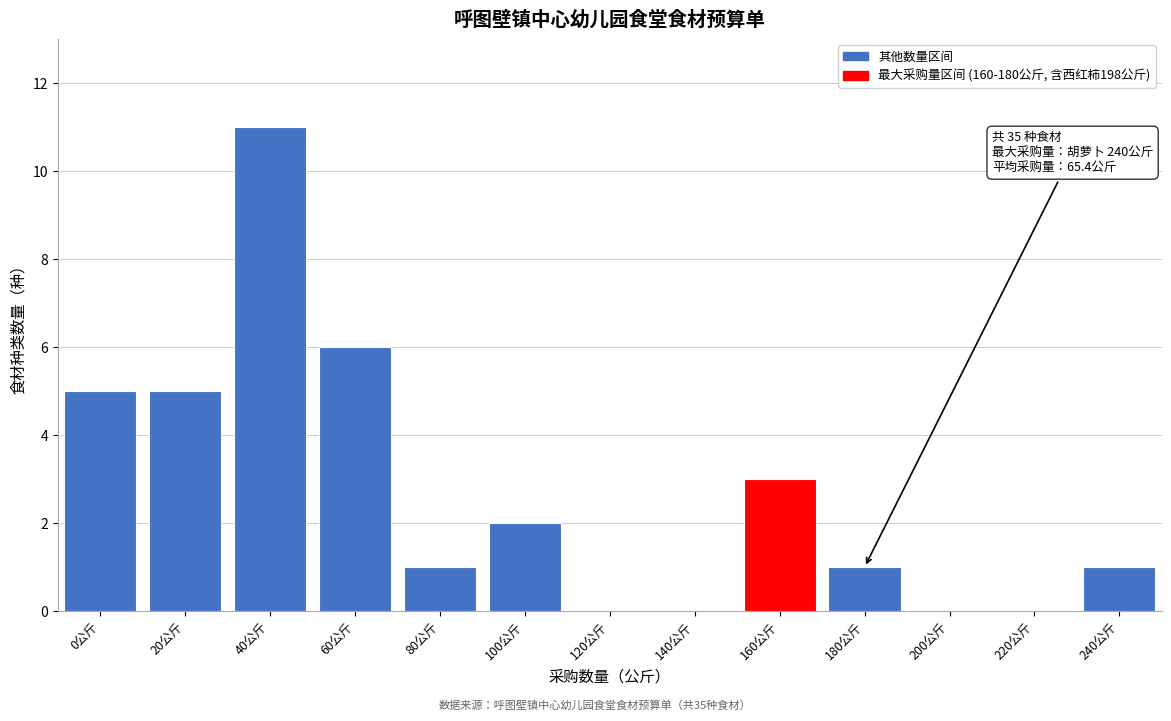

Reading right to left, extract all data points from this chart.

240公斤=1	220公斤=0	200公斤=0	180公斤=1	160公斤=3	140公斤=0	120公斤=0	100公斤=2	80公斤=1	60公斤=6	40公斤=11	20公斤=5	0公斤=5